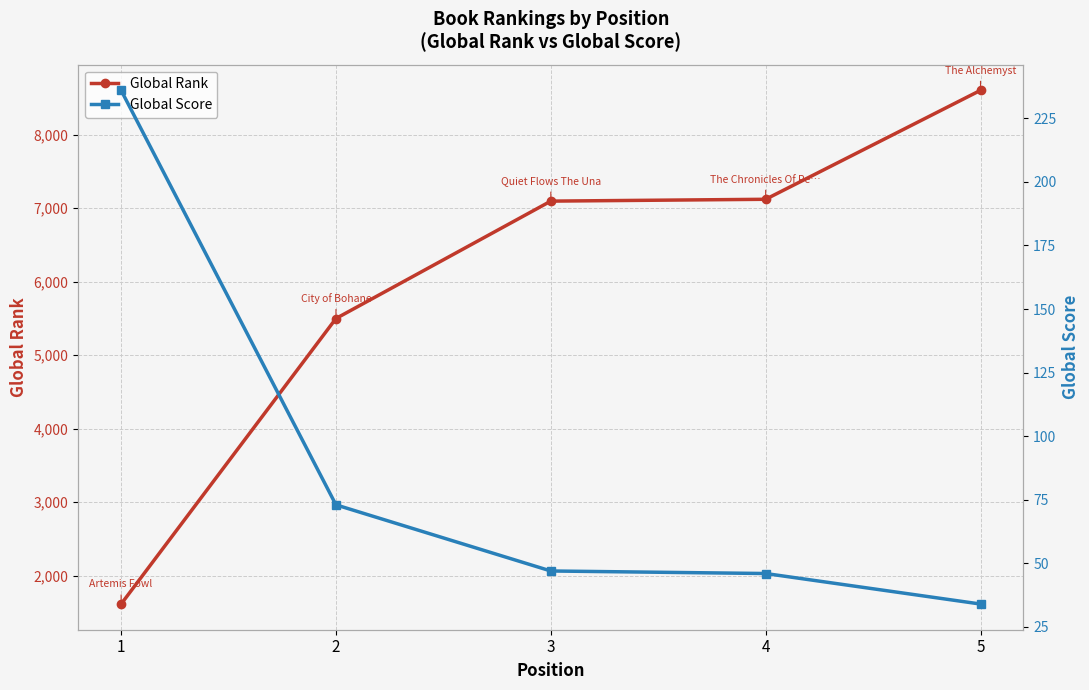

Between 1 and 3, which is larger?

3